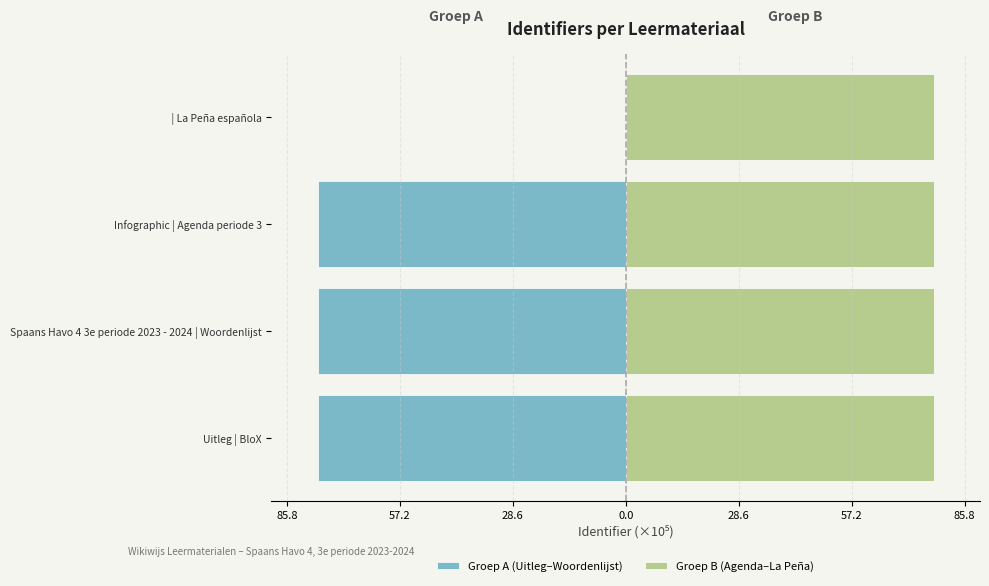

True or false: Groep B (Agenda–La Peña) has a value of 78.0 at Infographic | Agenda periode 3.

True